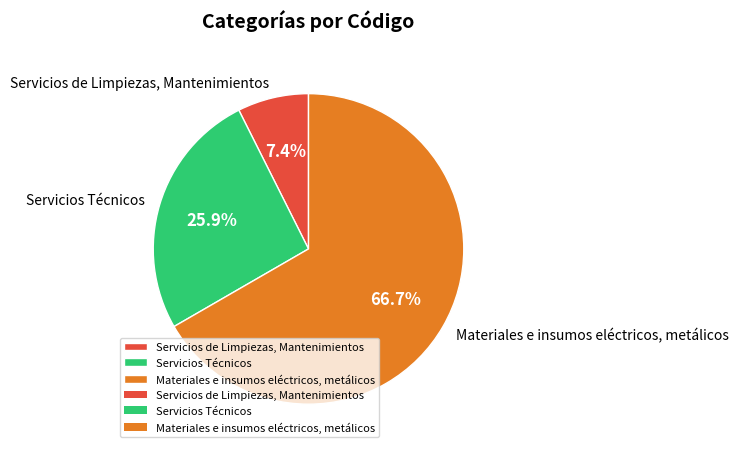

What is the ratio of the value at Servicios de Limpiezas, Mantenimientos to the value at Servicios Técnicos?

0.3